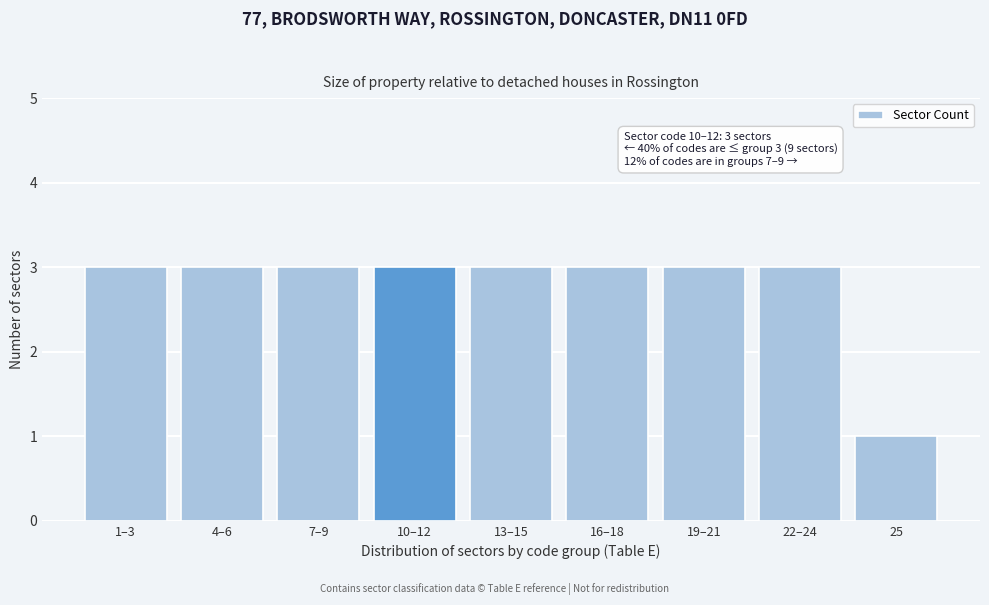

Reading right to left, transcribe all the data shown in this chart.

25=1	22–24=3	19–21=3	16–18=3	13–15=3	10–12=3	7–9=3	4–6=3	1–3=3